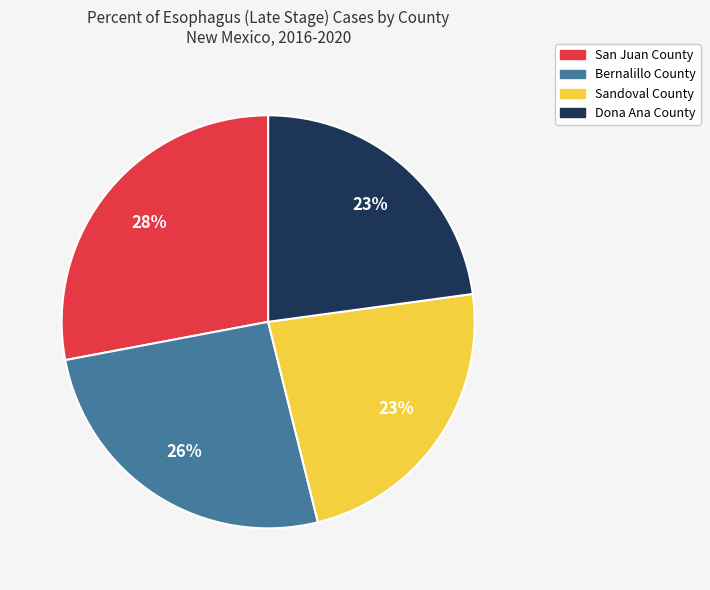

The Dona Ana County slice represents 14% of the pie. True or false?

False